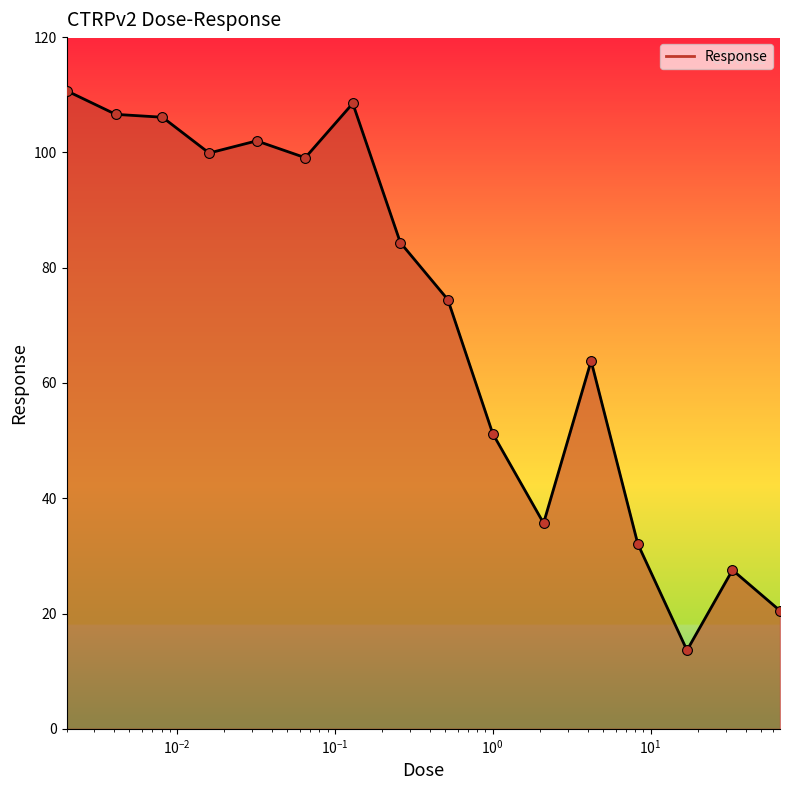

What is the minimum value shown in the chart?

13.6